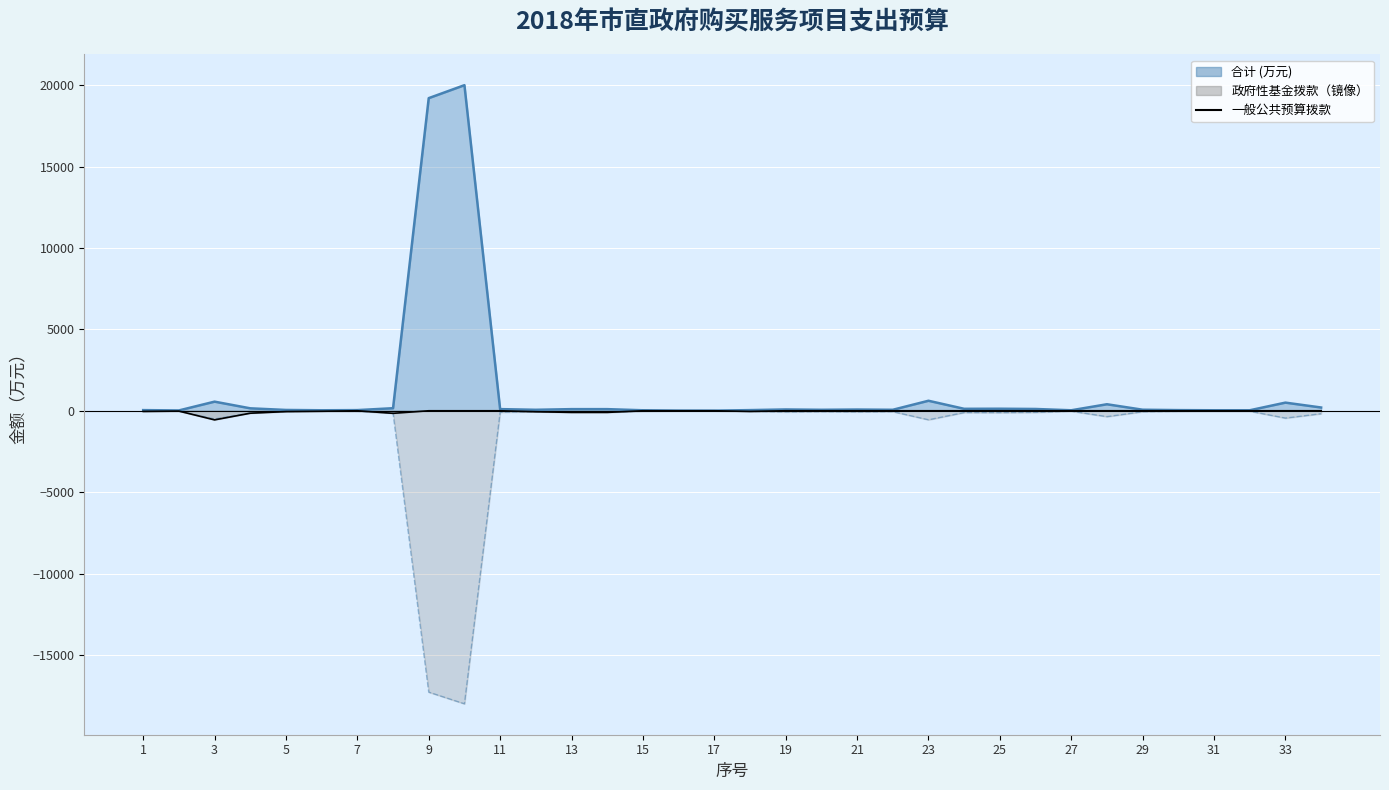

Where is the first local maximum?

3